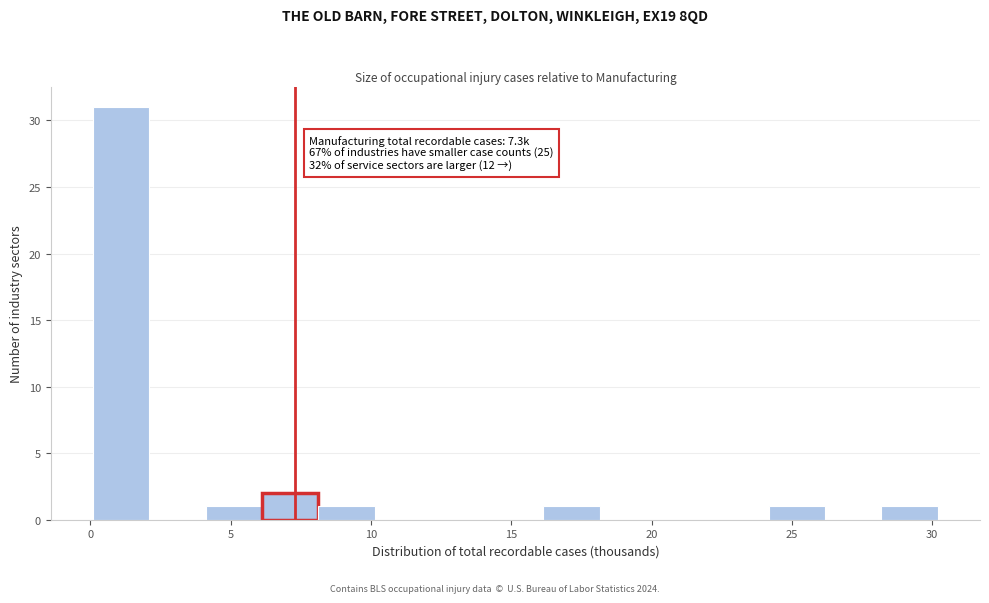

Which range on the x-axis has the tallest bar?

0 to 2